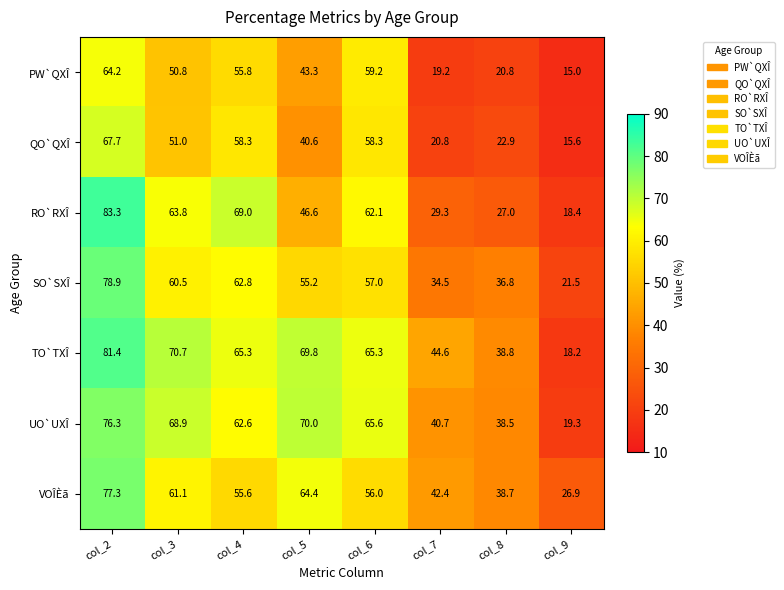

List the series in order of their peak value, lowest first.

PW`QXÎ, QO`QXÎ, UO`UXÎ, VOÎÈã, SO`SXÎ, TO`TXÎ, RO`RXÎ